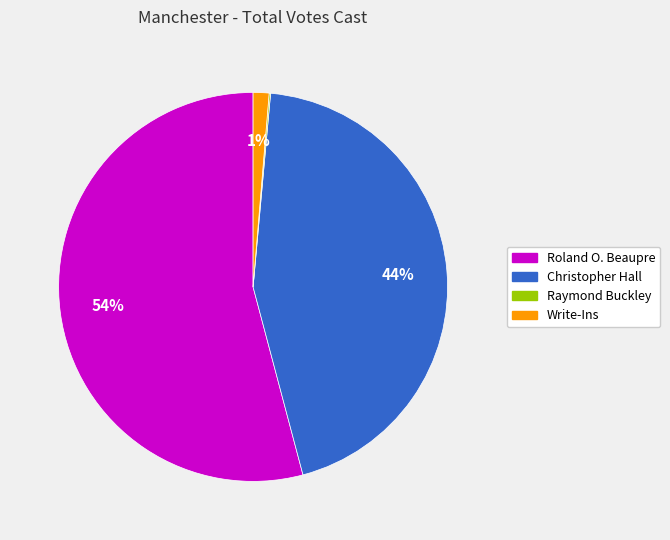

To the nearest percent, what percentage of the pie is Write-Ins?

1%